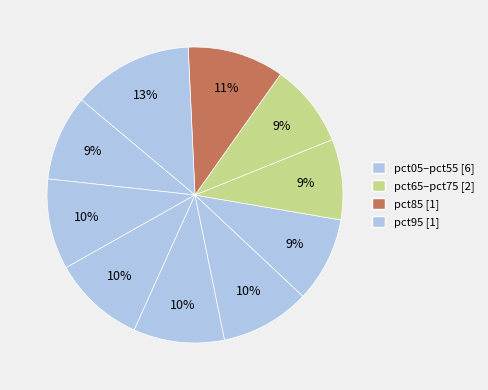

Count the number of slices in the pie.

10